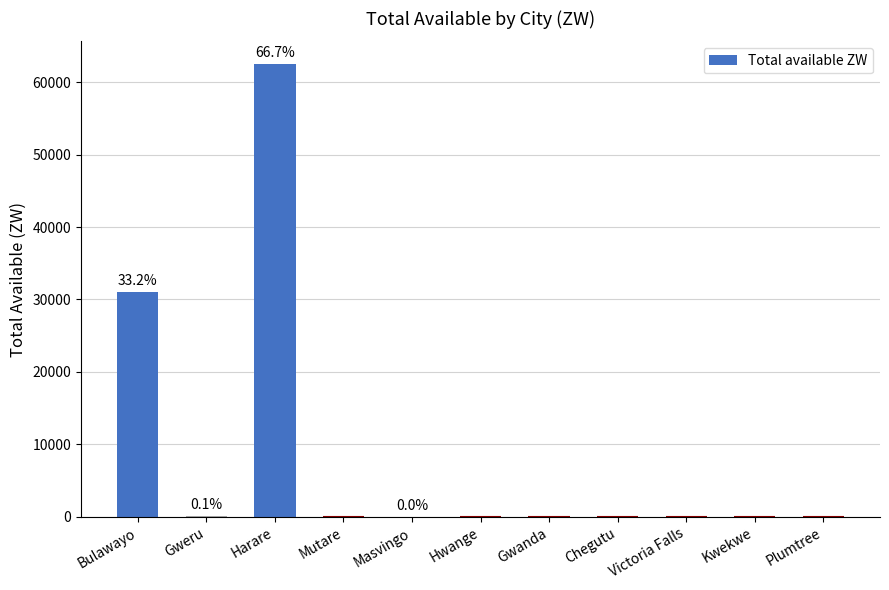

Which label corresponds to the largest value in the chart?

Harare